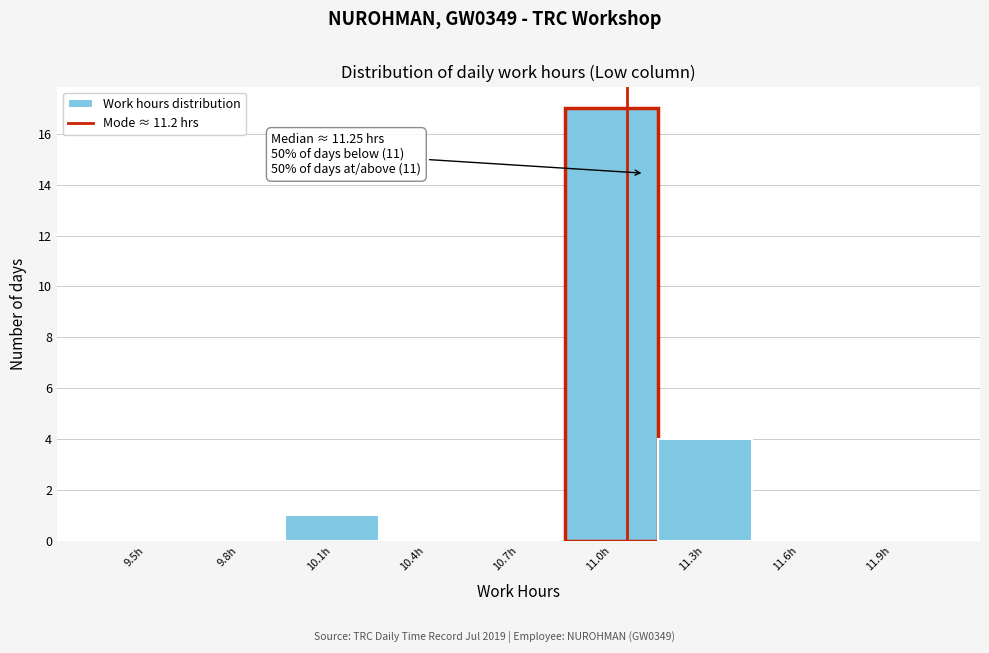

Reading left to right, extract all data points from this chart.

9.5h=0	9.8h=0	10.1h=1	10.4h=0	10.7h=0	11.0h=17	11.3h=4	11.6h=0	11.9h=0